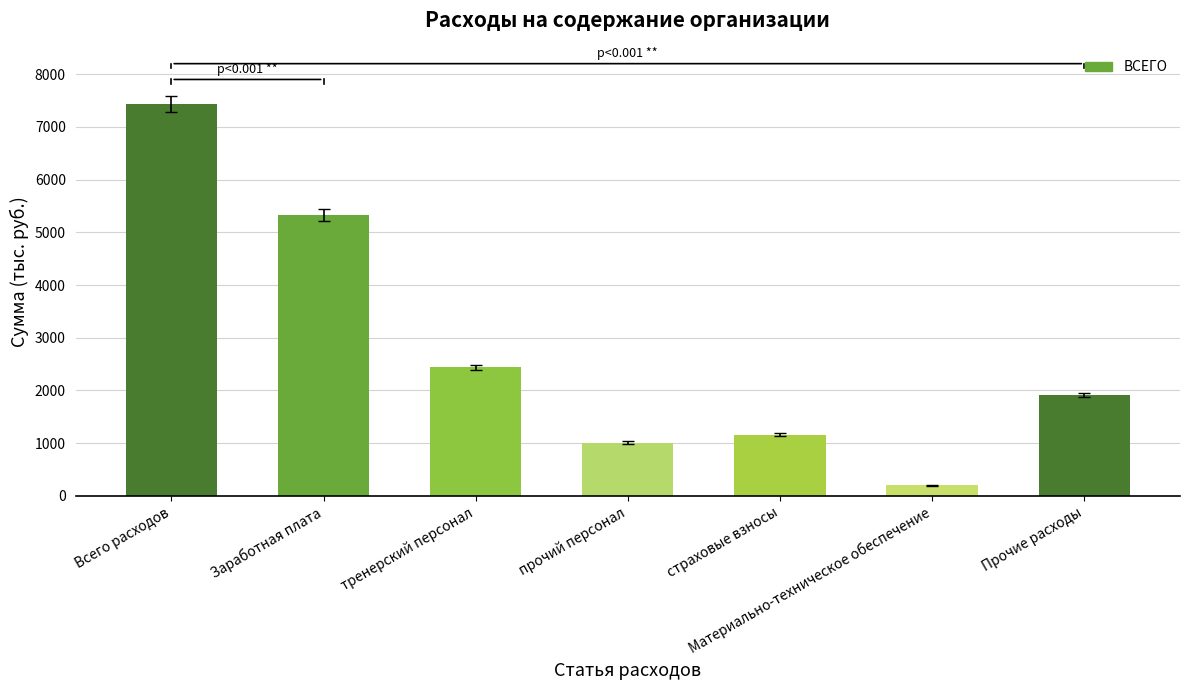

Rank the categories by value from highest to lowest.

Всего расходов, Заработная плата, тренерский персонал, Прочие расходы, страховые взносы, прочий персонал, Материально-техническое обеспечение